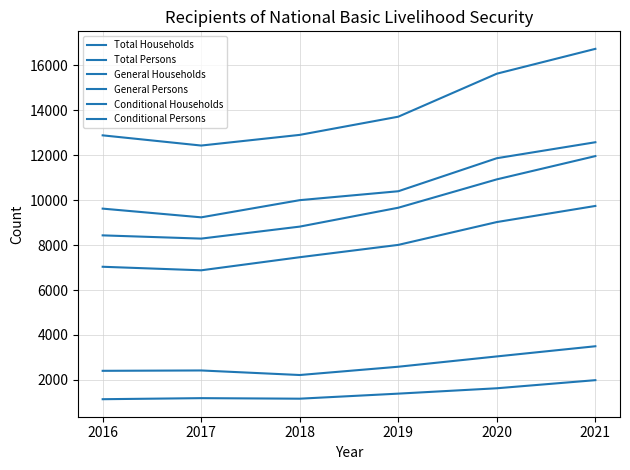

Does the chart display data point markers on the line(s)?

No